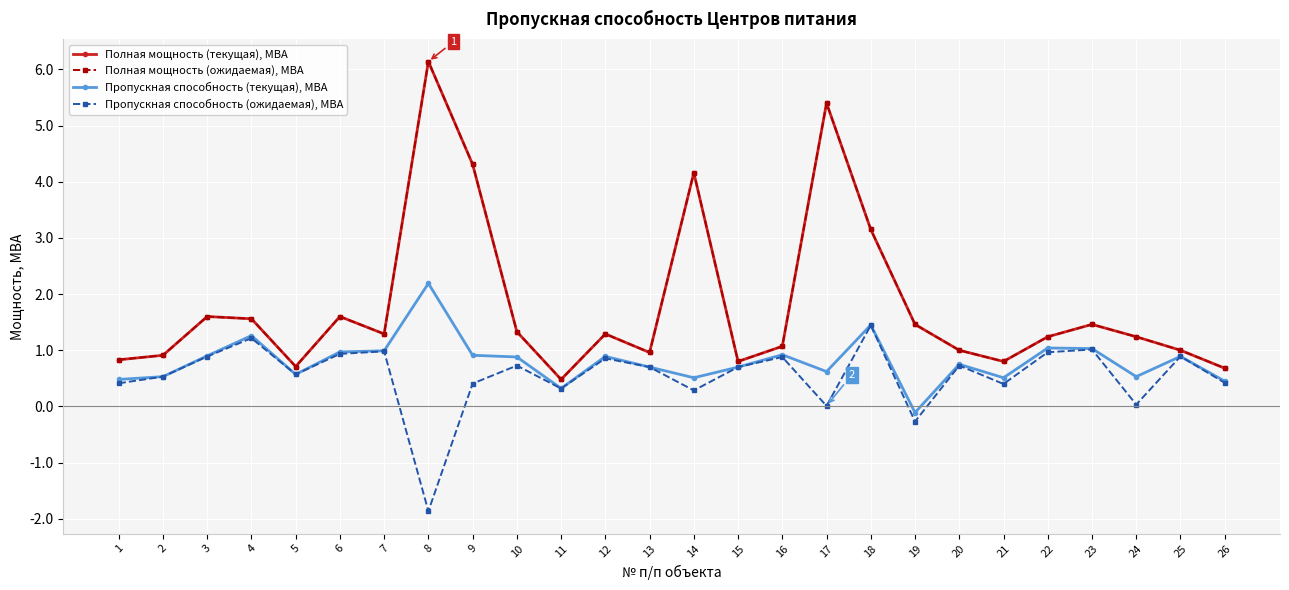

What is the highest value of the Пропускная способность (ожидаемая), МВА series?

1.4